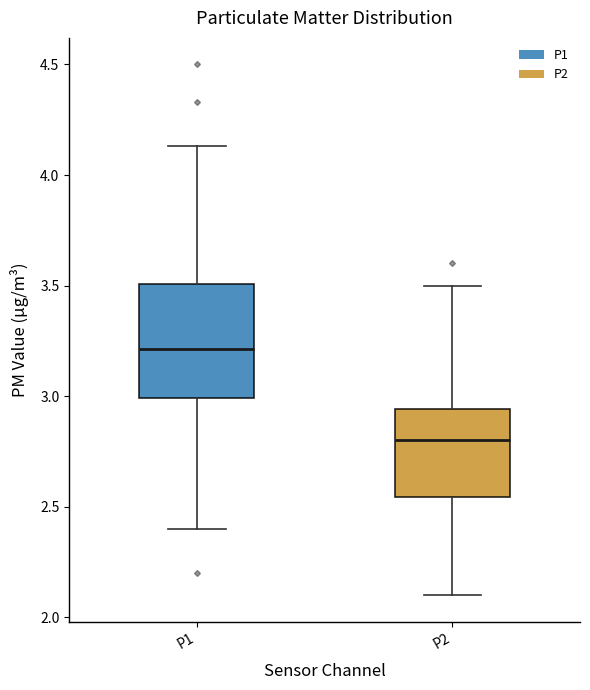

Which box's median line is the highest?

P1